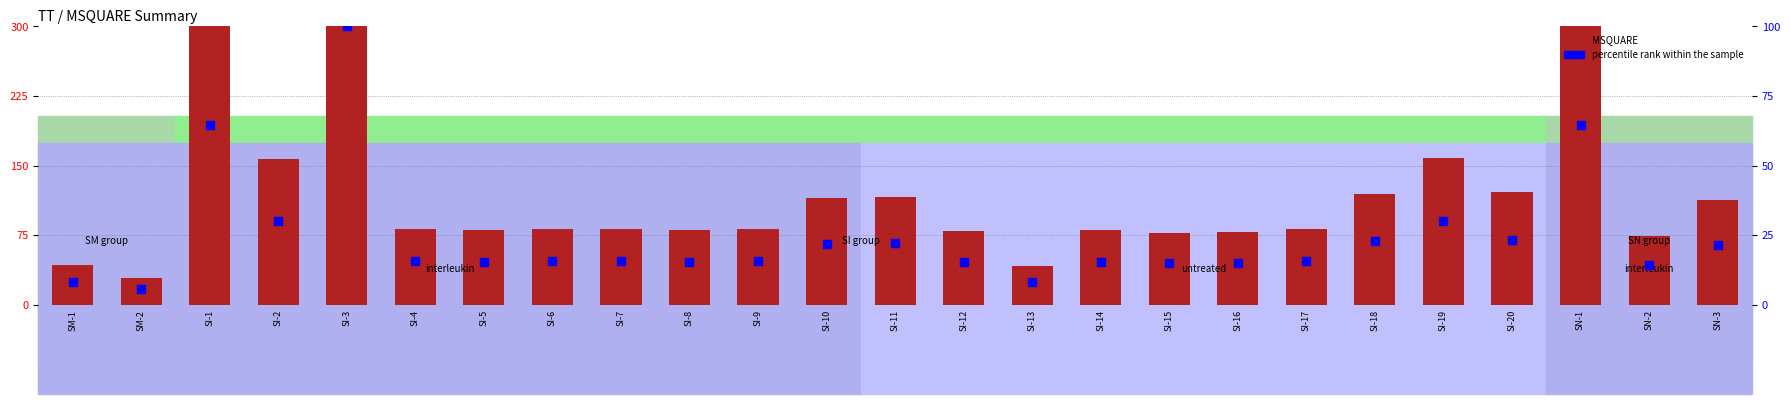

What are all the series names shown in the legend?

MSQUARE, percentile rank within the sample